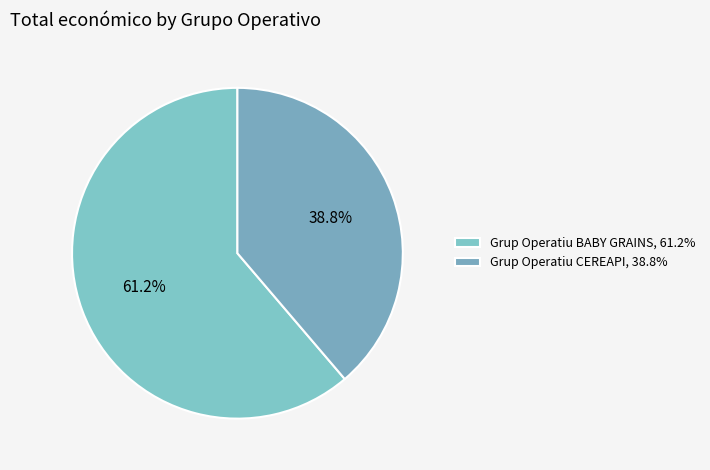

Which has a higher value, Grup Operatiu CEREAPI or Grup Operatiu BABY GRAINS?

Grup Operatiu BABY GRAINS